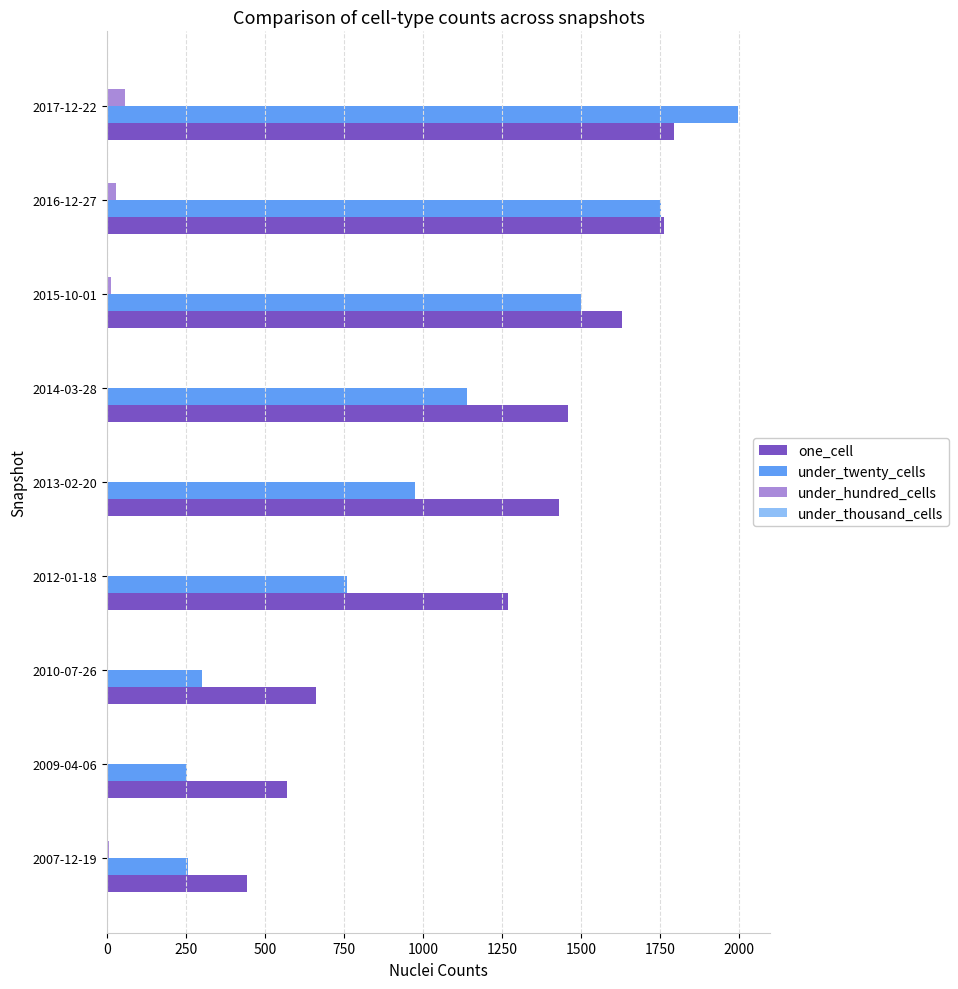

At which category is the sum across all series the highest?

2017-12-22